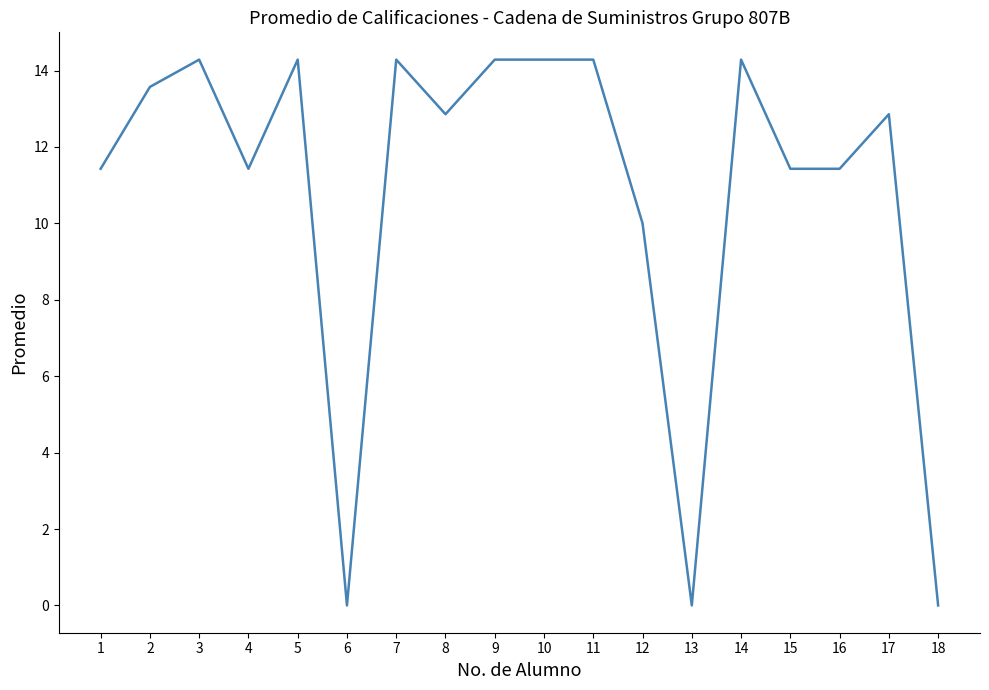

What is the difference between the values at 4 and 13?

11.4